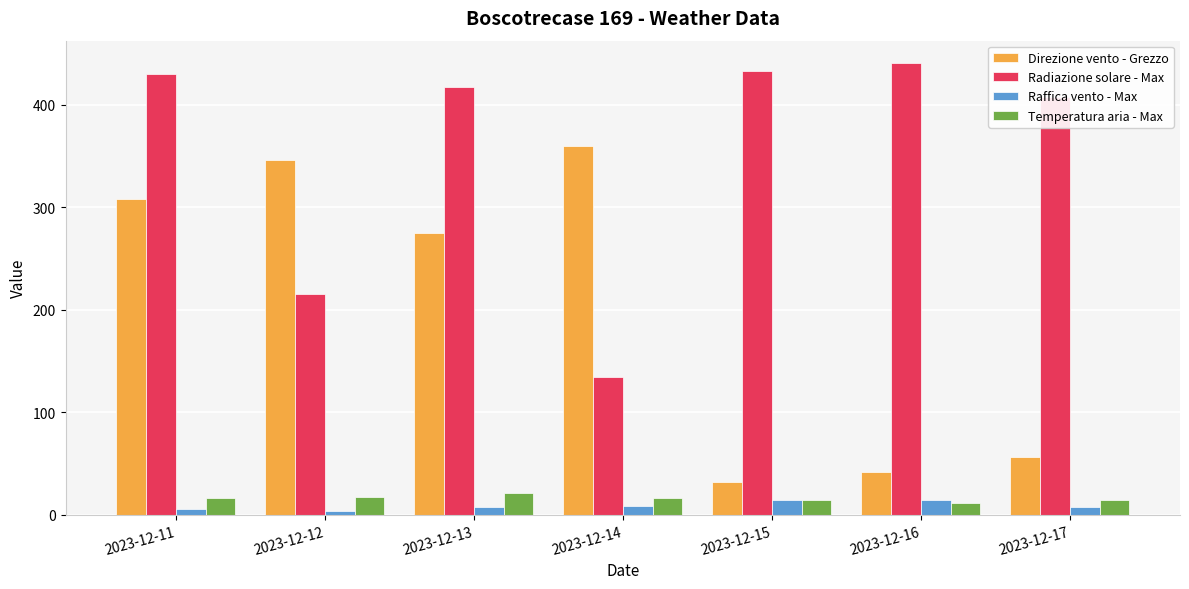

What is the highest value of the Temperatura aria - Max series?

21.5